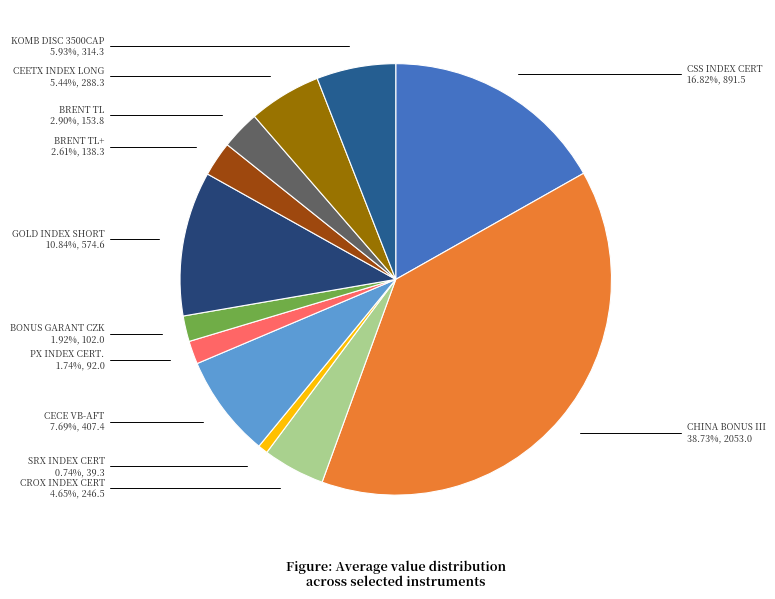

To the nearest percent, what is the difference between the largest and smallest slice percentages?

38%